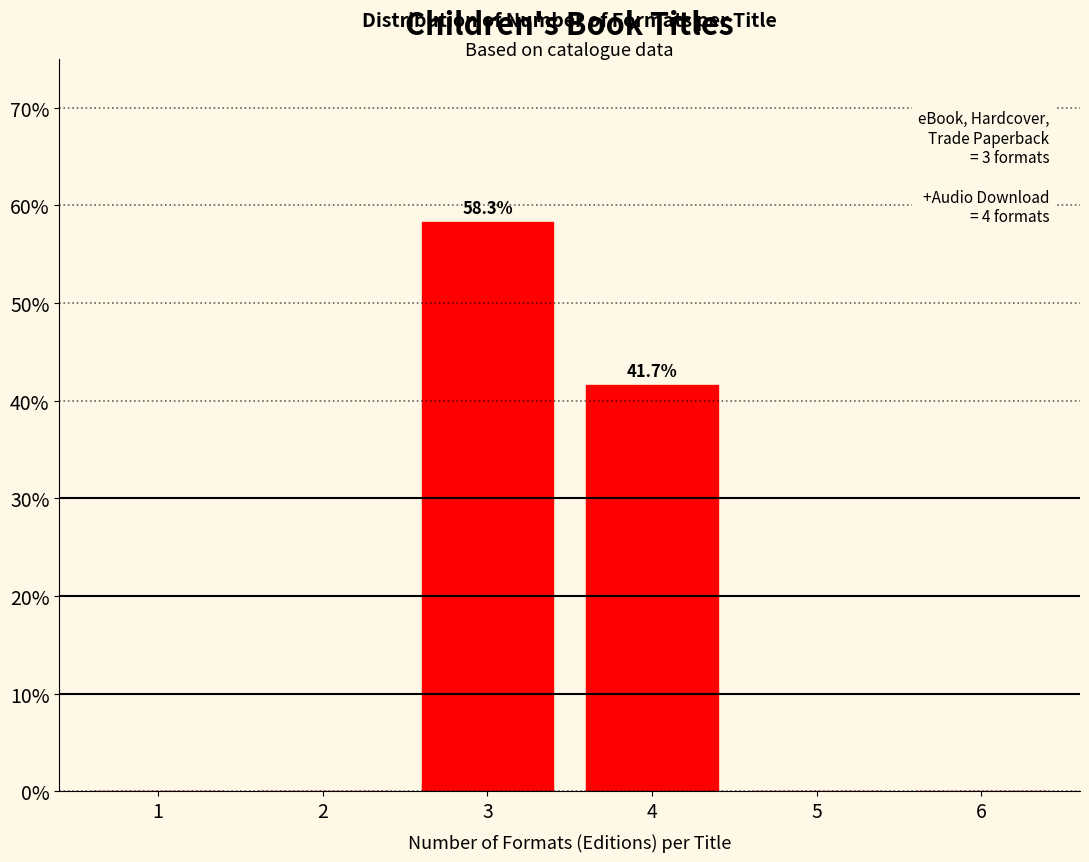

Reading left to right, what are all the values shown in this chart?

1=0.0	2=0.0	3=58.3	4=41.7	5=0.0	6=0.0